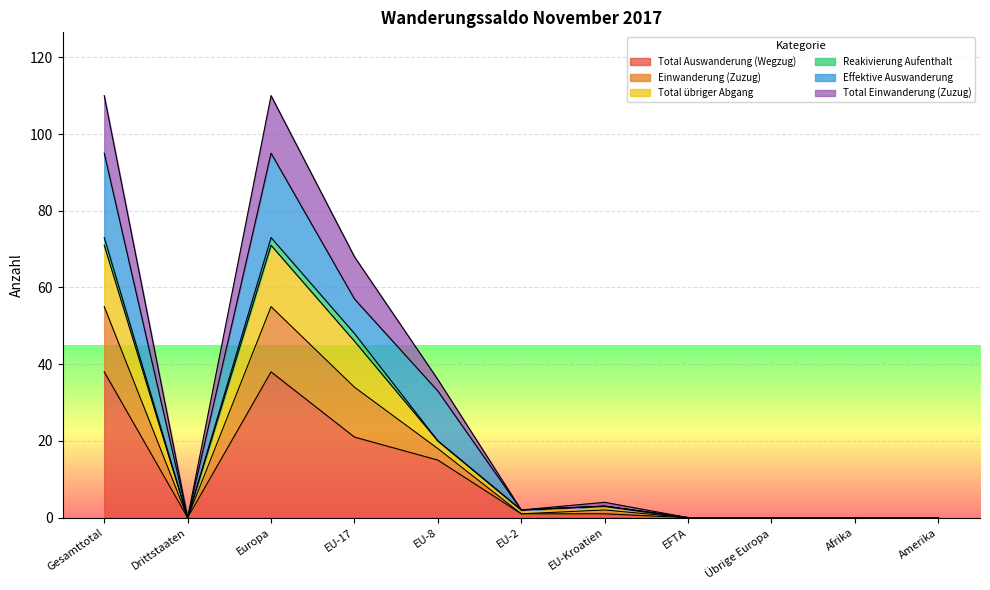

What is the label of the 7th point from the right?

EU-8